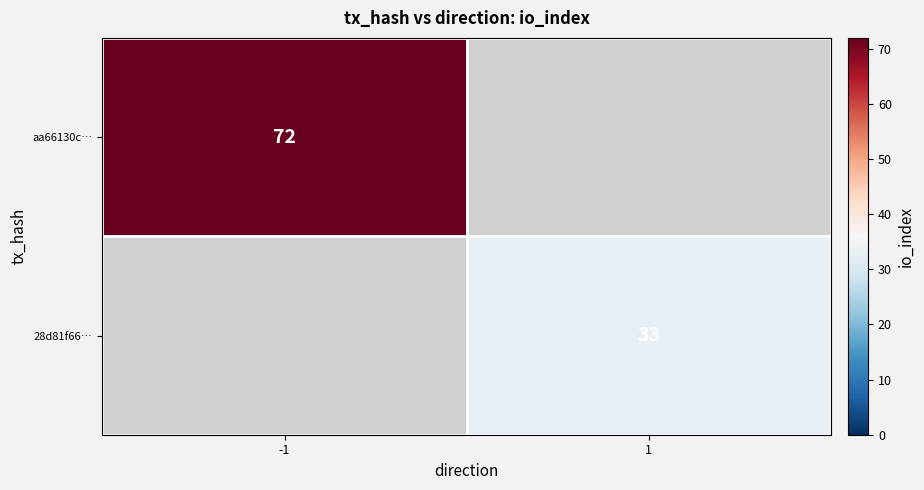

Is it true that aa66130c… equals 72 at -1?

True